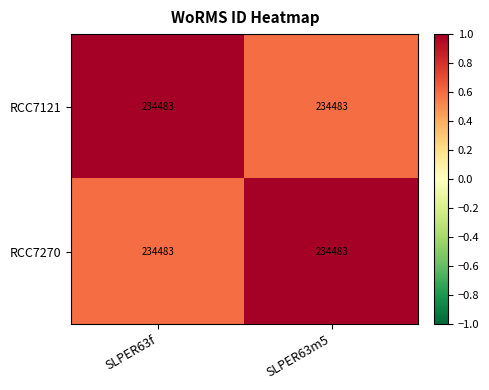

At which label is RCC7270 closest to 0?

SLPER63f